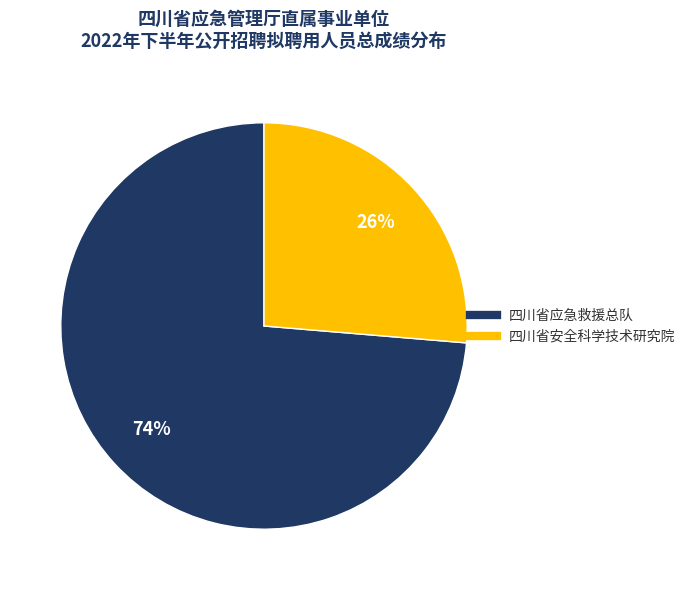

What percentage is the 四川省应急救援总队 slice, to the nearest percent?

74%